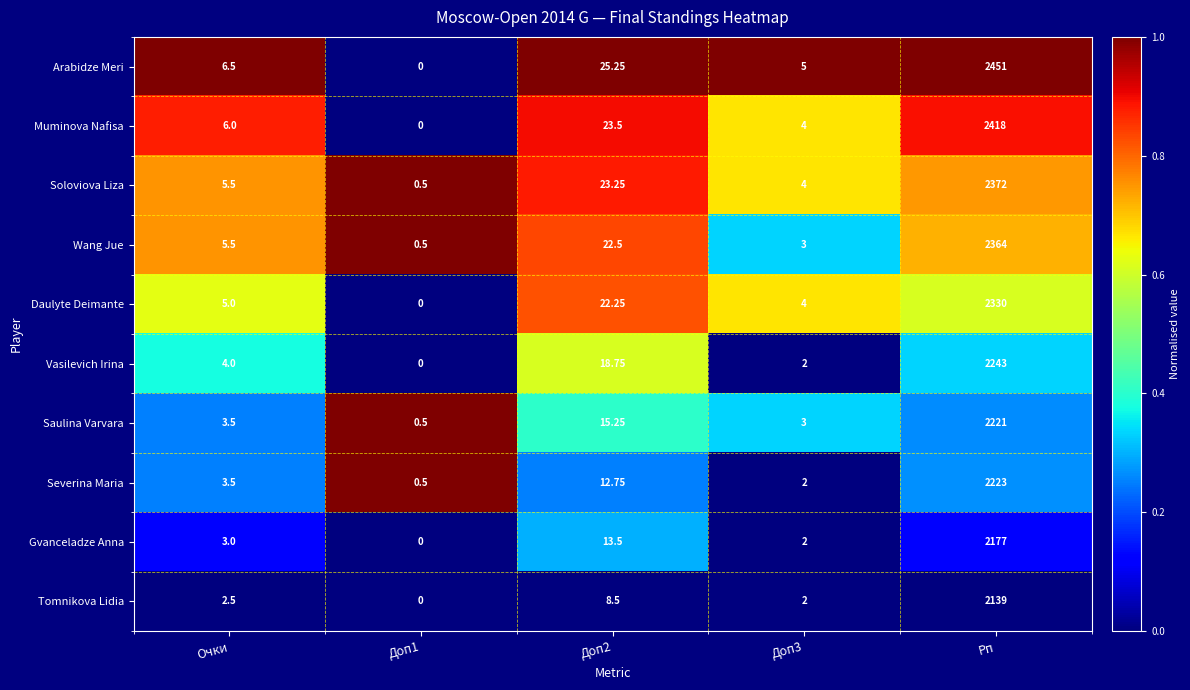

At which category is the sum across all series the highest?

Рп